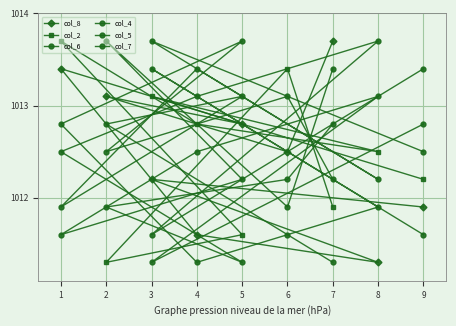

Which series changed the most between 5 and 1?

col_2